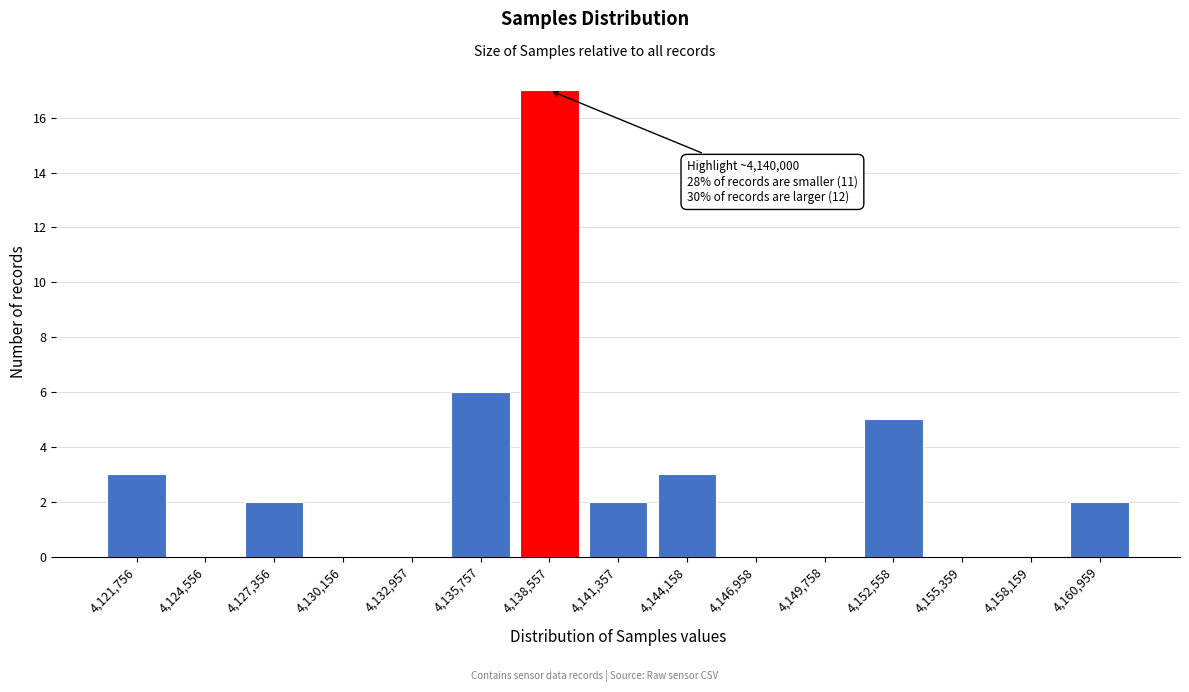

Reading right to left, what are all the values shown in this chart?

4,160,959=2	4,158,159=0	4,155,359=0	4,152,558=5	4,149,758=0	4,146,958=0	4,144,158=3	4,141,357=2	4,138,557=17	4,135,757=6	4,132,957=0	4,130,156=0	4,127,356=2	4,124,556=0	4,121,756=3